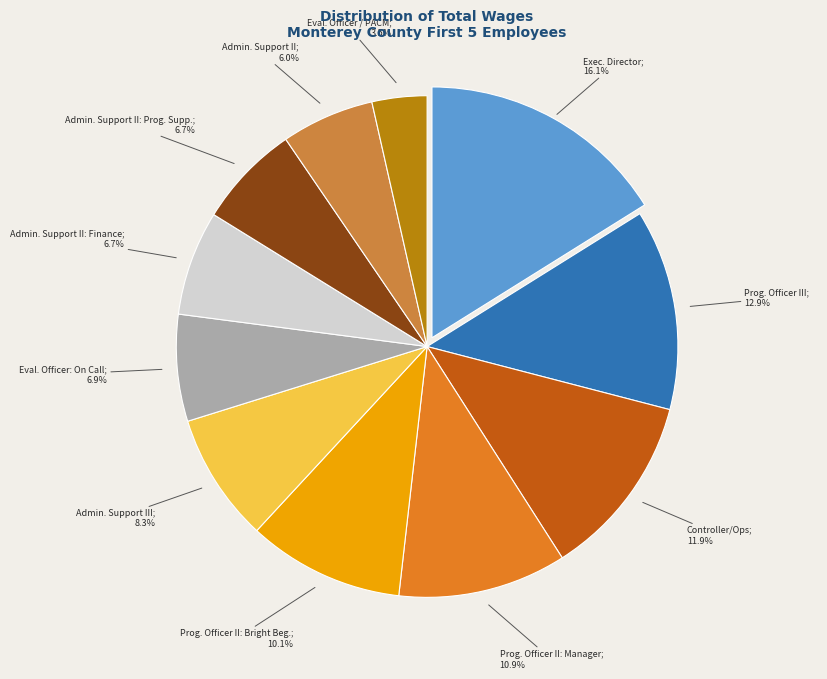

Does any single category account for the majority?

No